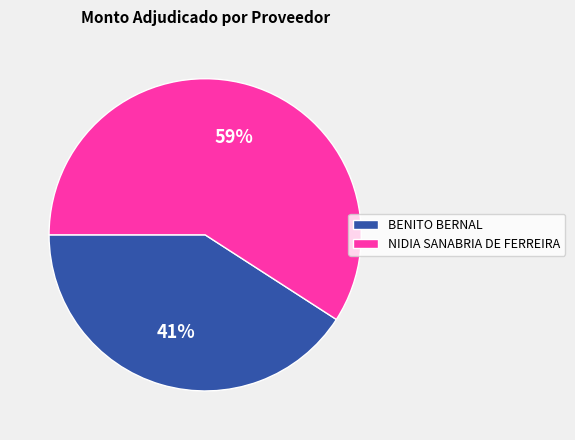

Does BENITO BERNAL account for over 50% of the chart?

No